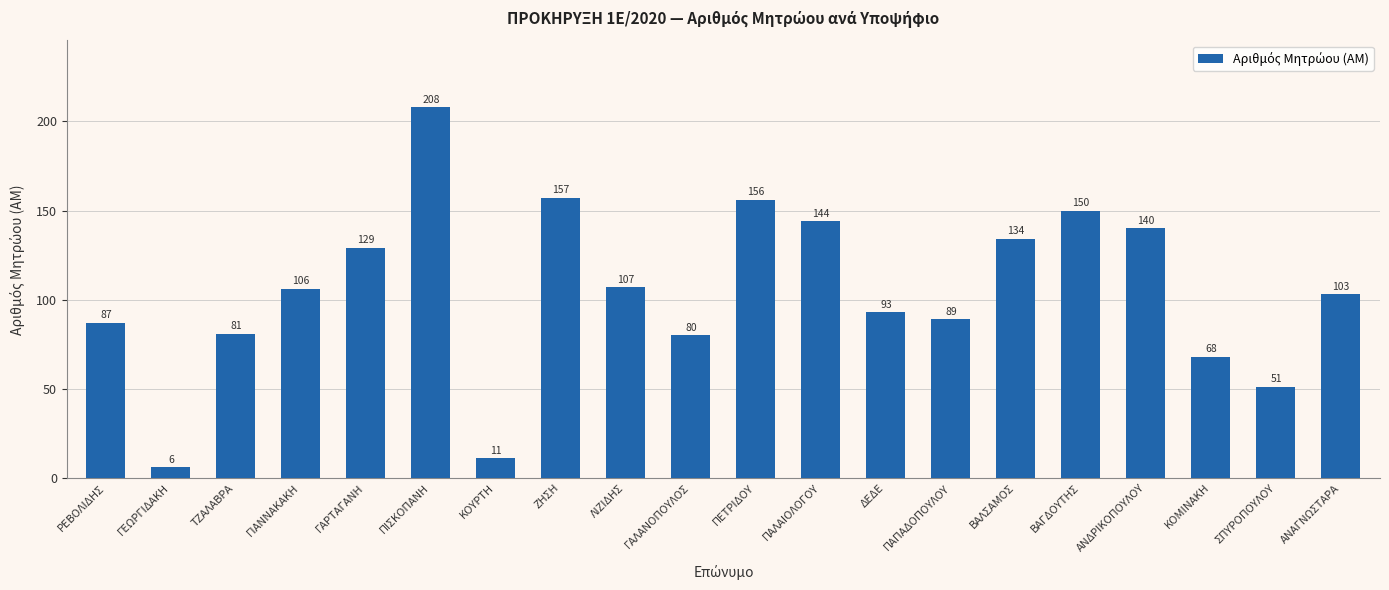

The value at ΑΝΑΓΝΩΣΤΑΡΑ is 103. True or false?

True